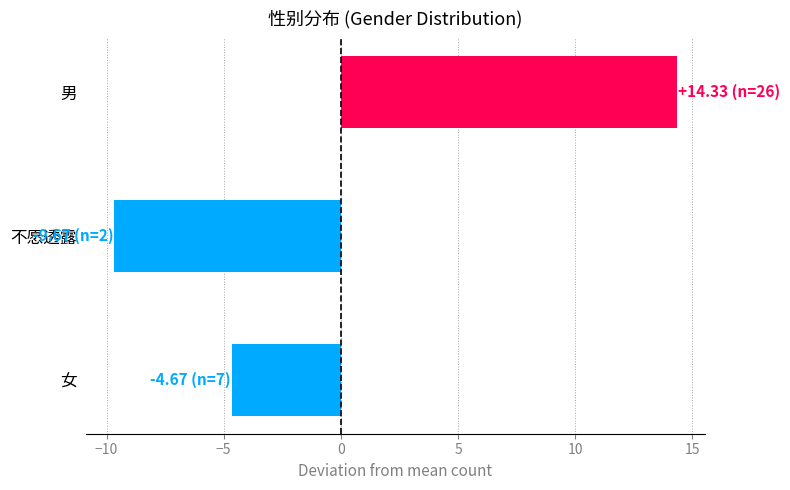

How many distinct data groups are displayed?

1